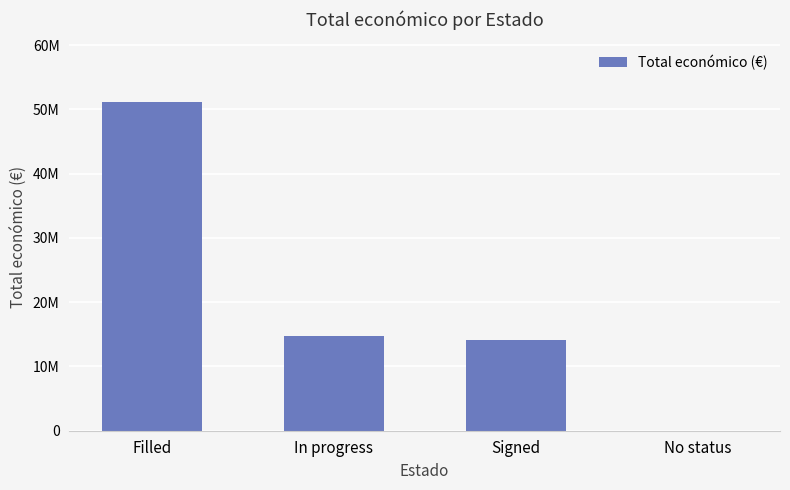

What is the label of the 4th bar from the right?

Filled